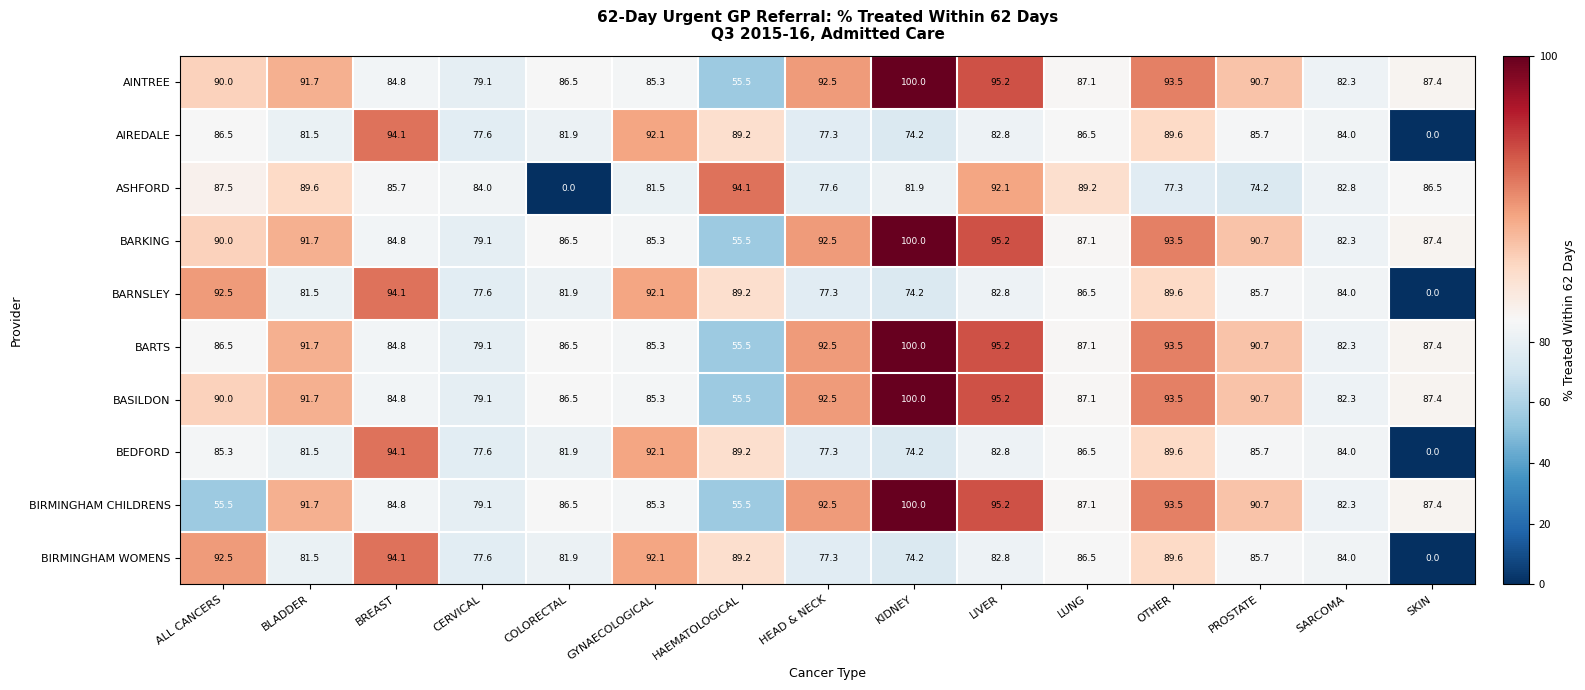

The value of AIREDALE at OTHER is 148.7. True or false?

False